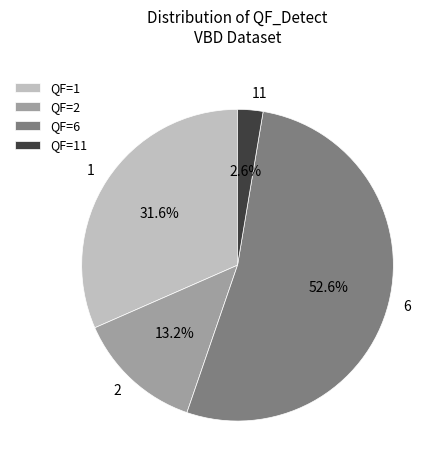

How many segments does this pie chart have?

4